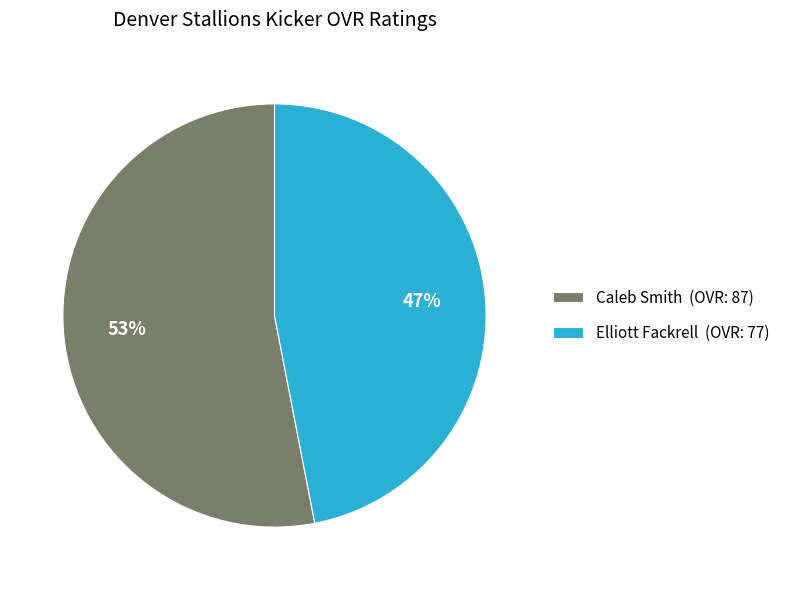

Which category has the smallest portion of the pie?

Elliott Fackrell